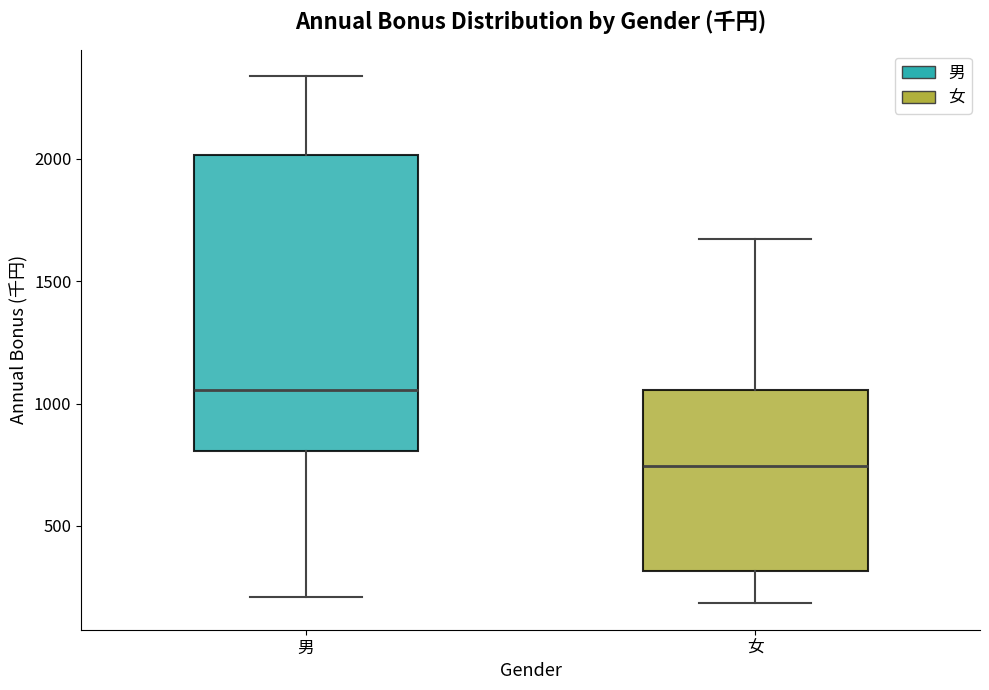

Which box's median line is the highest?

男